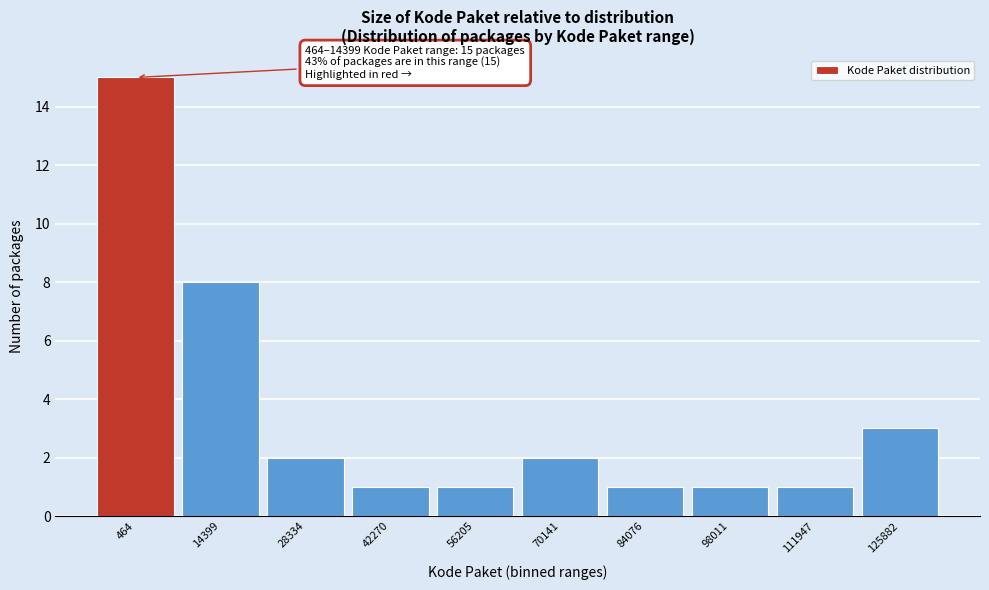

Reading left to right, list all the values displayed in this chart.

464=15	14399=8	28334=2	42270=1	56205=1	70141=2	84076=1	98011=1	111947=1	125882=3